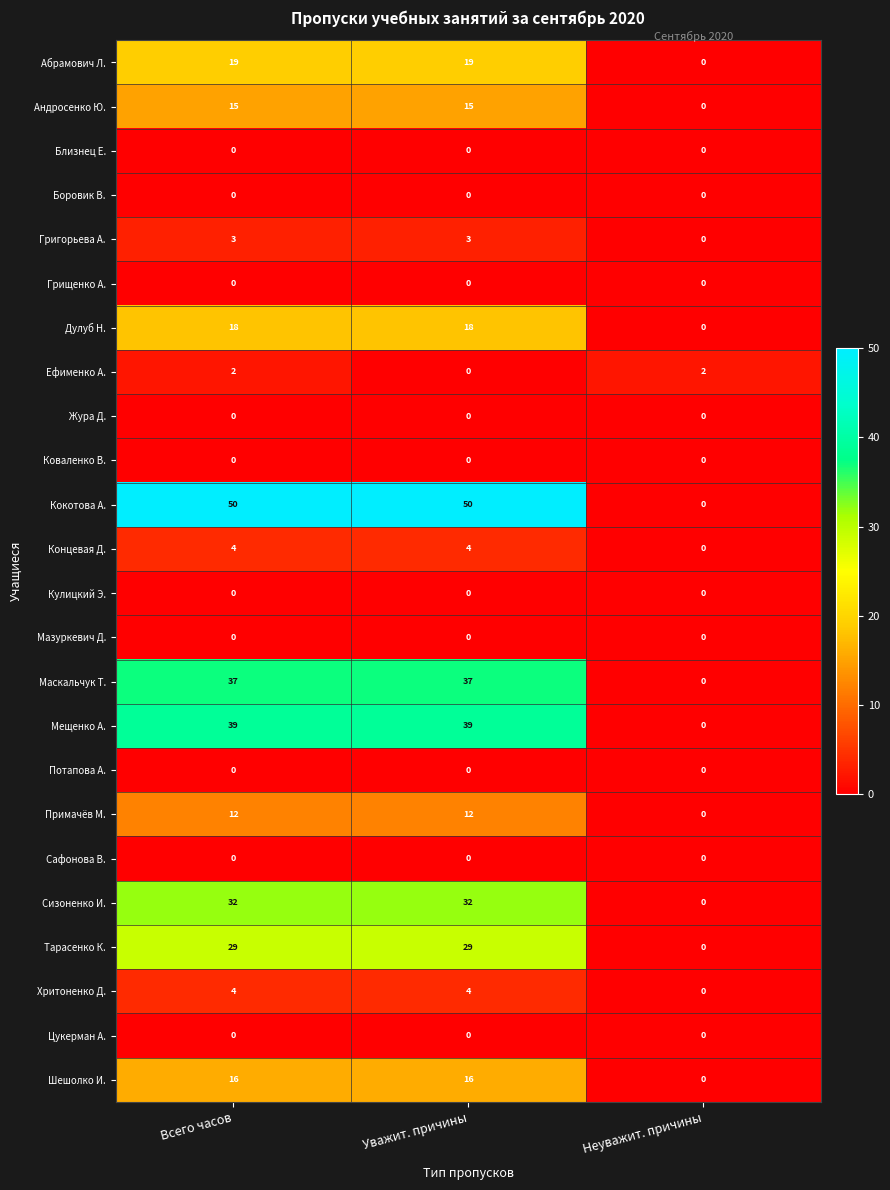

How many distinct data groups are displayed?

24